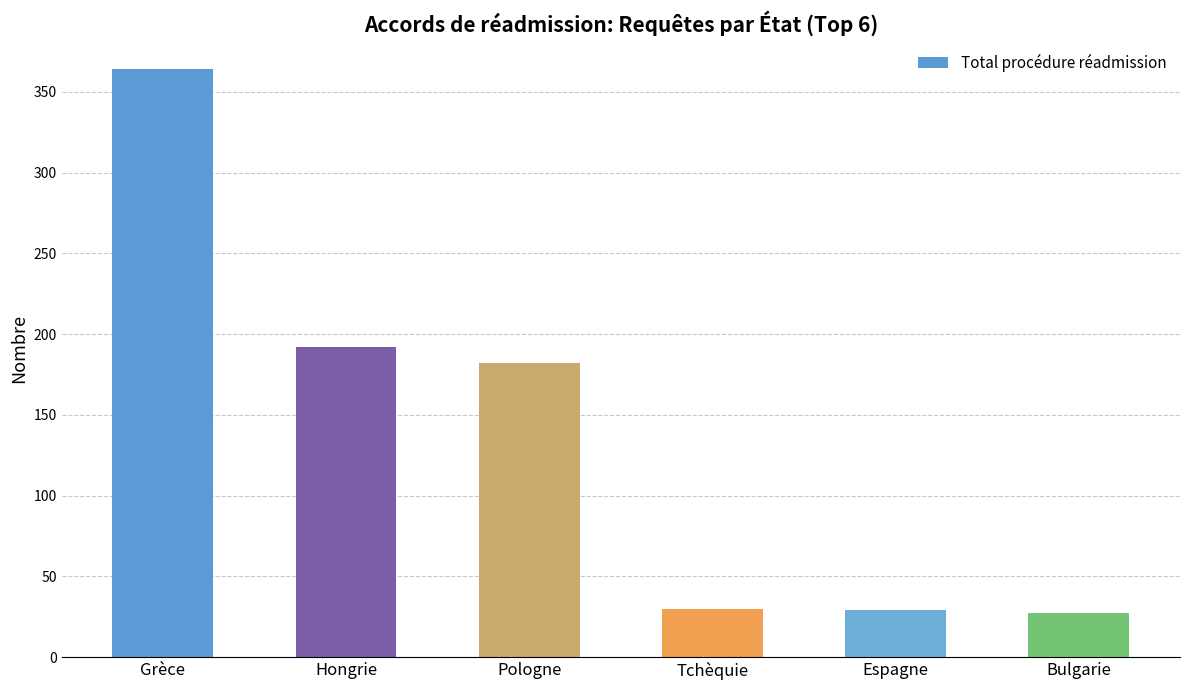

True or false: the data shows 101 at Pologne.

False